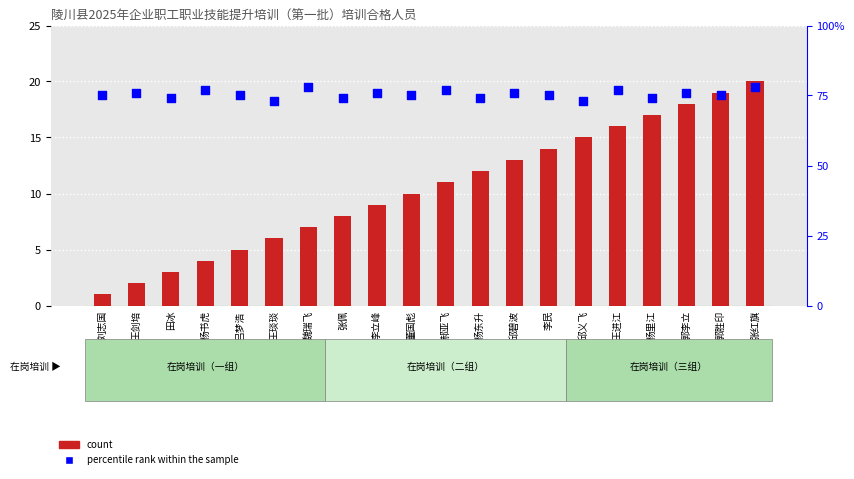

Which series contains the lowest Y value?

count